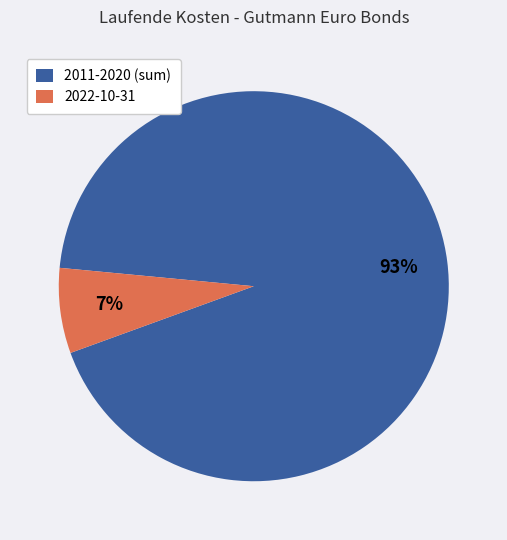

Is the sum of 2011-2020 (sum) and 2022-10-31 greater than half?

Yes